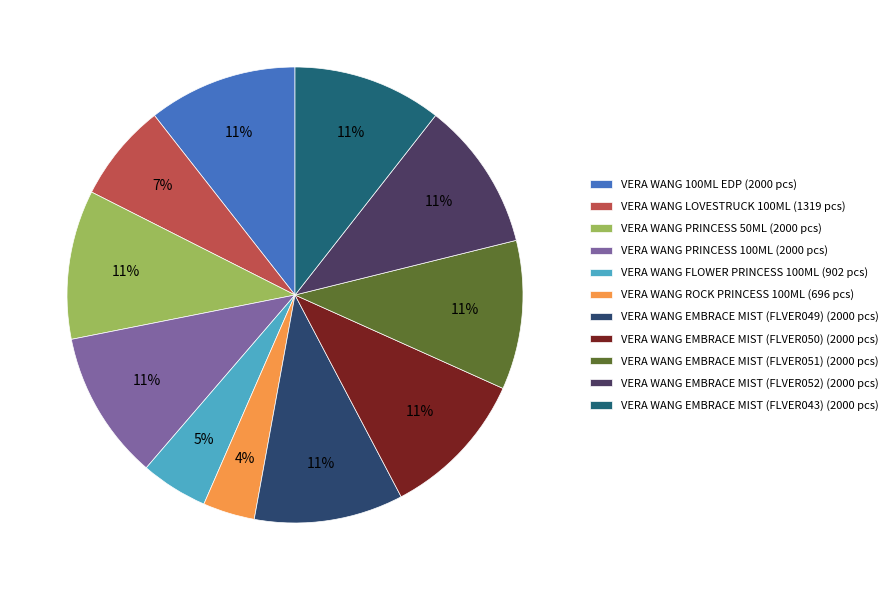

How many slices are in this pie chart?

11